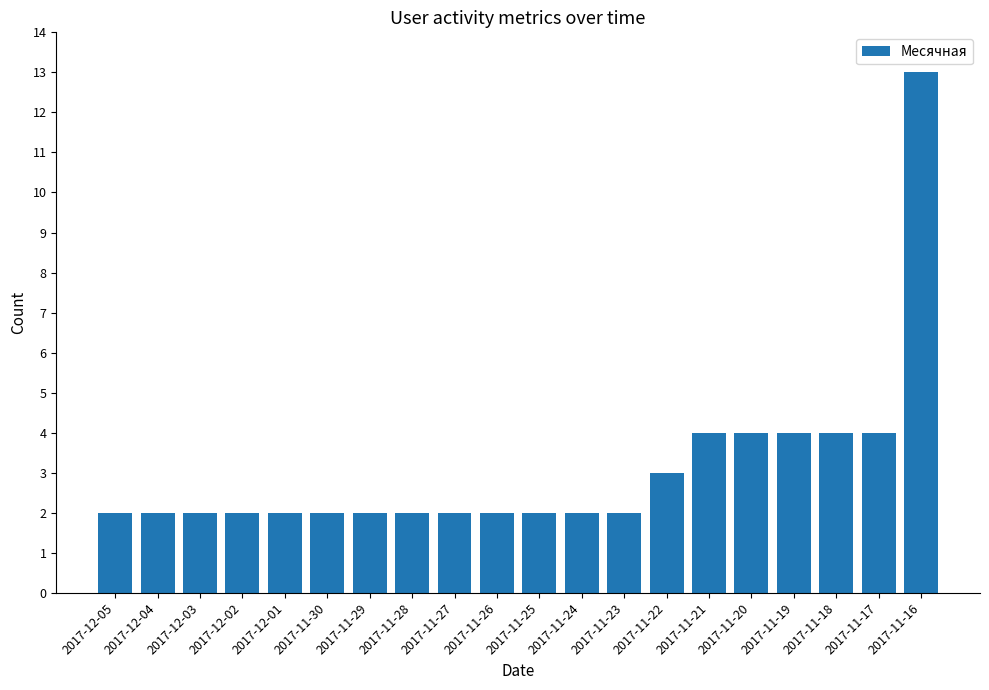

What is the average value?

3